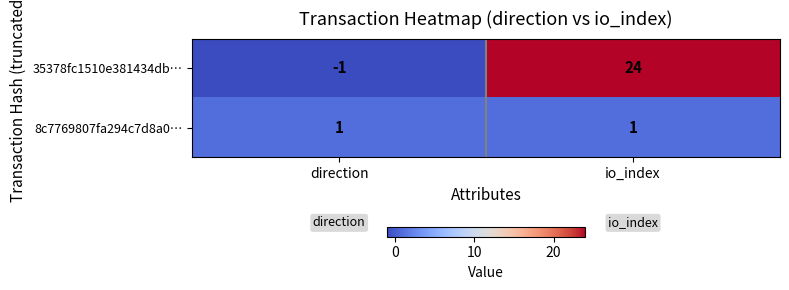

What is the difference between the maximum and minimum values in the 35378fc1510e381434db… series?

25